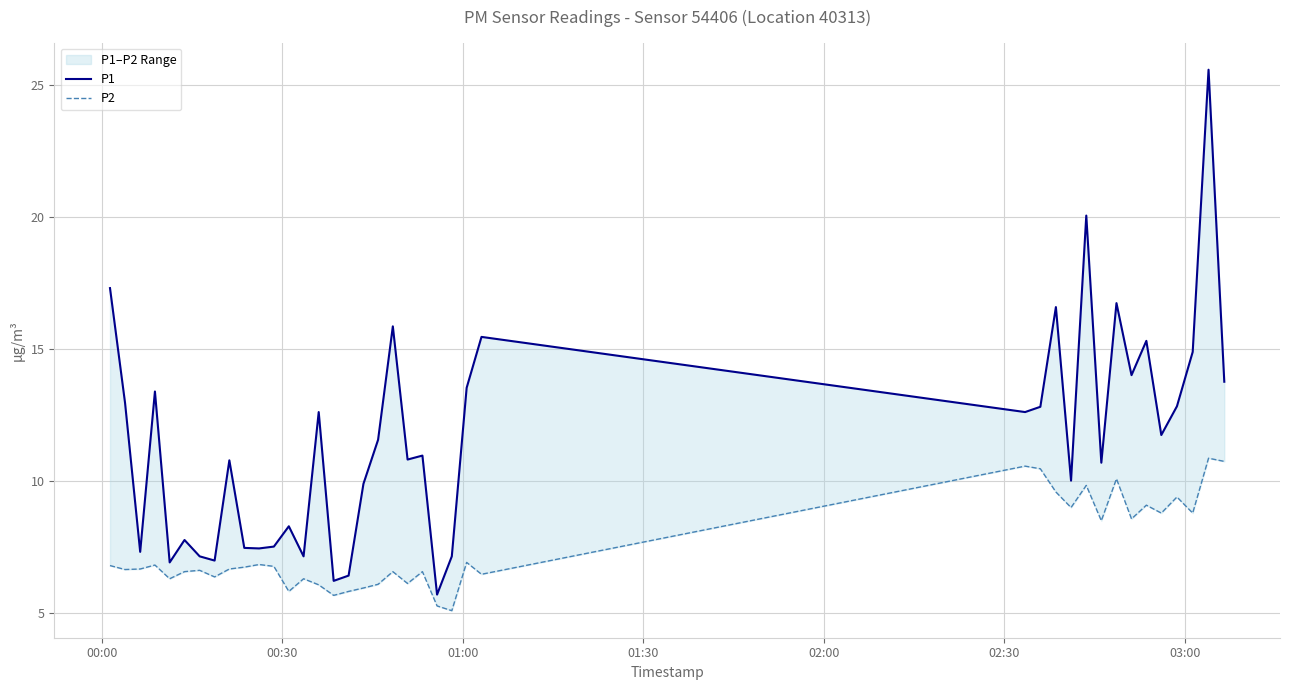

Which series has the largest range (max minus min)?

P1